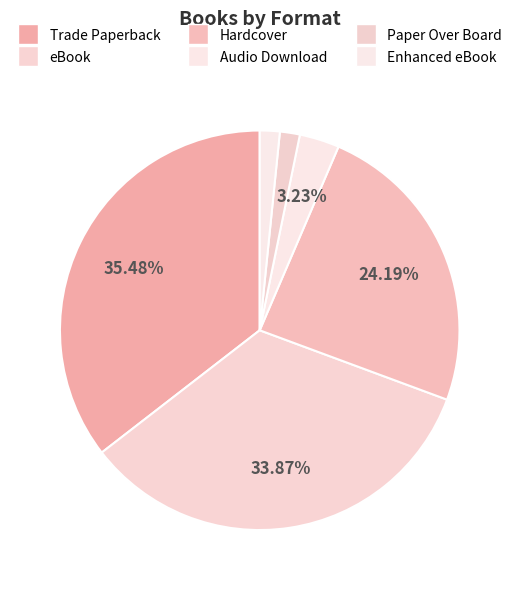

To the nearest percent, what is the combined percentage of Audio Download and Paper Over Board?

5%